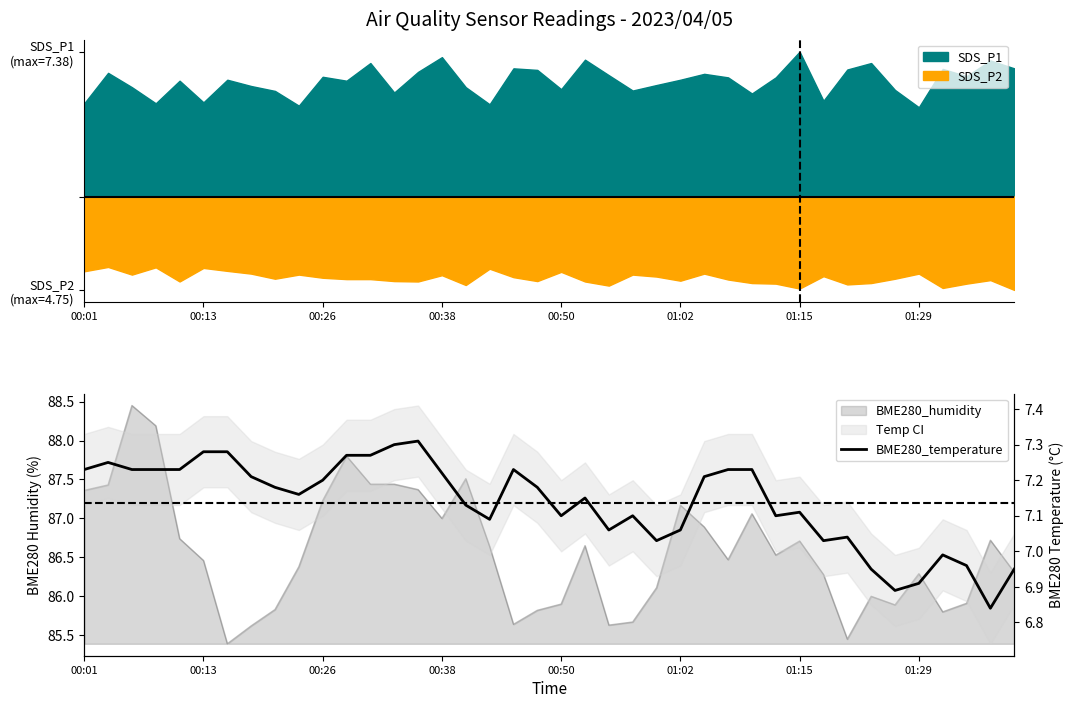

What is the average value?

7.1